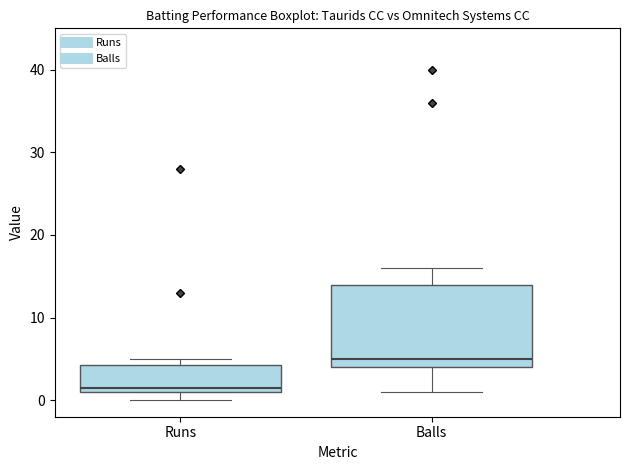

Reading left to right, read every box against the y-axis: the position of its median line, the range the box covers, and the ends of its whiskers. The values are not printed on the chart, so give them approximately, as read against the axis.

Runs: median 2, box 1 to 4, whiskers 0 to 5
Balls: median 5, box 4 to 14, whiskers 1 to 16